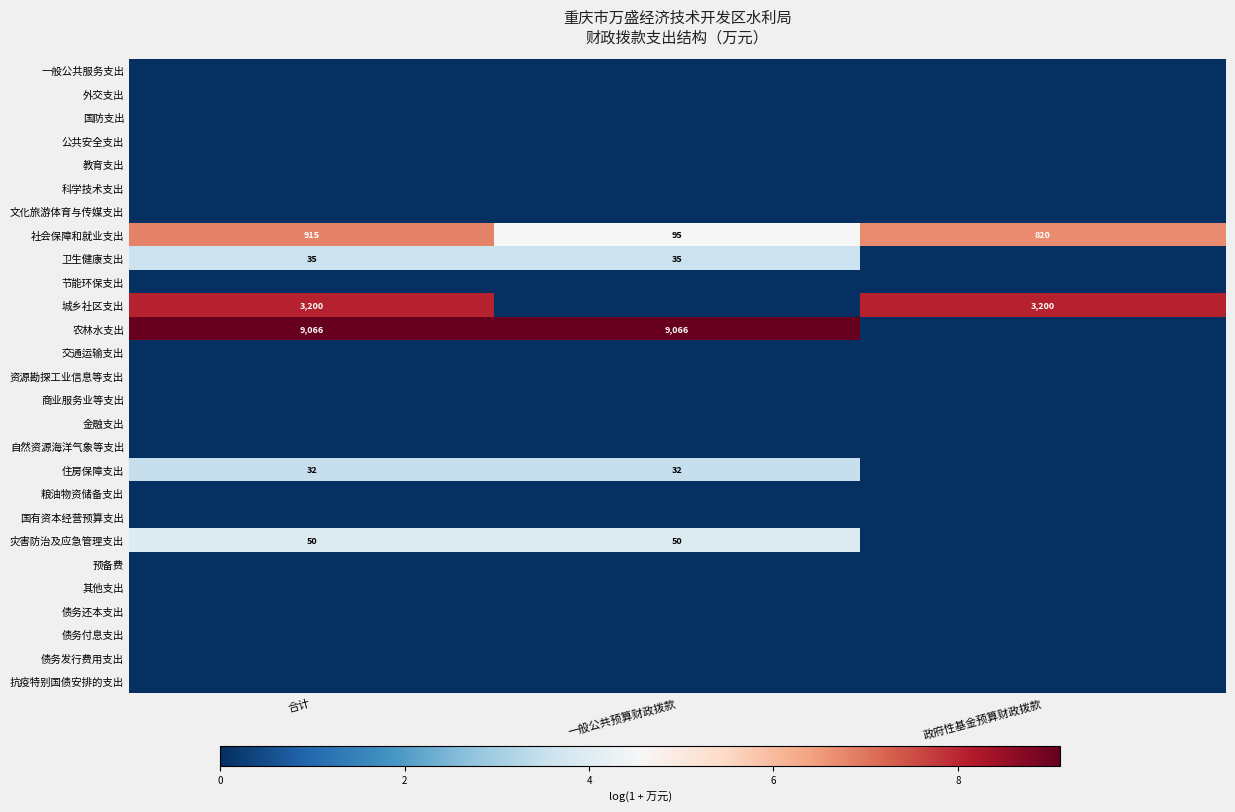

Is it true that 社会保障和就业支出 equals 1.7 at 合计?

False